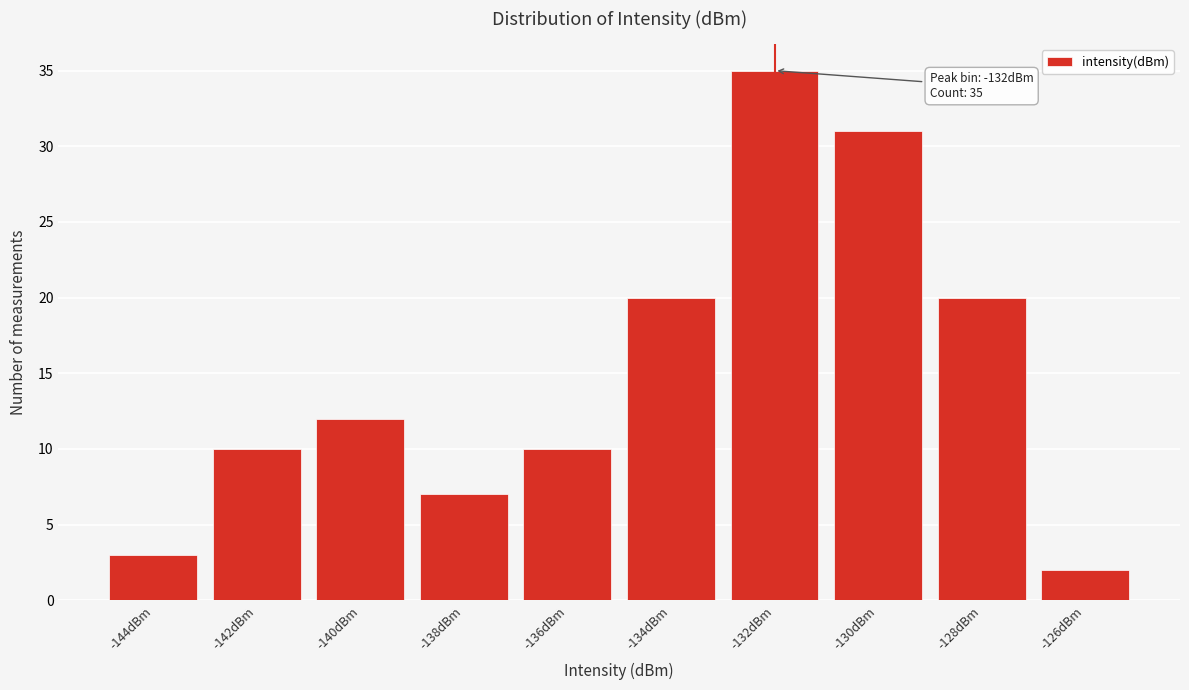

Reading left to right, transcribe all the data shown in this chart.

3	10	12	7	10	20	35	31	20	2